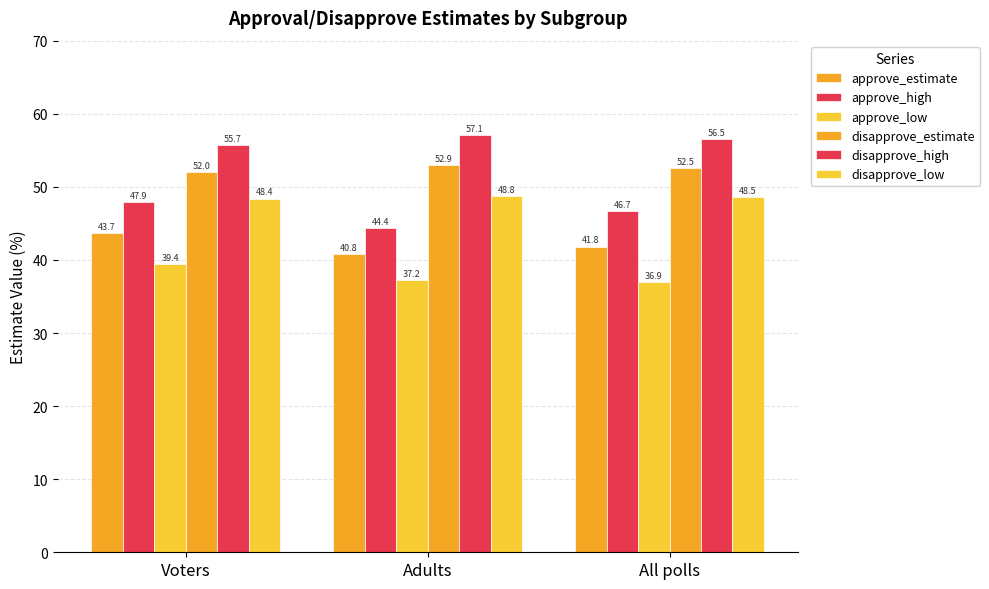

How many bars are there in total?

18